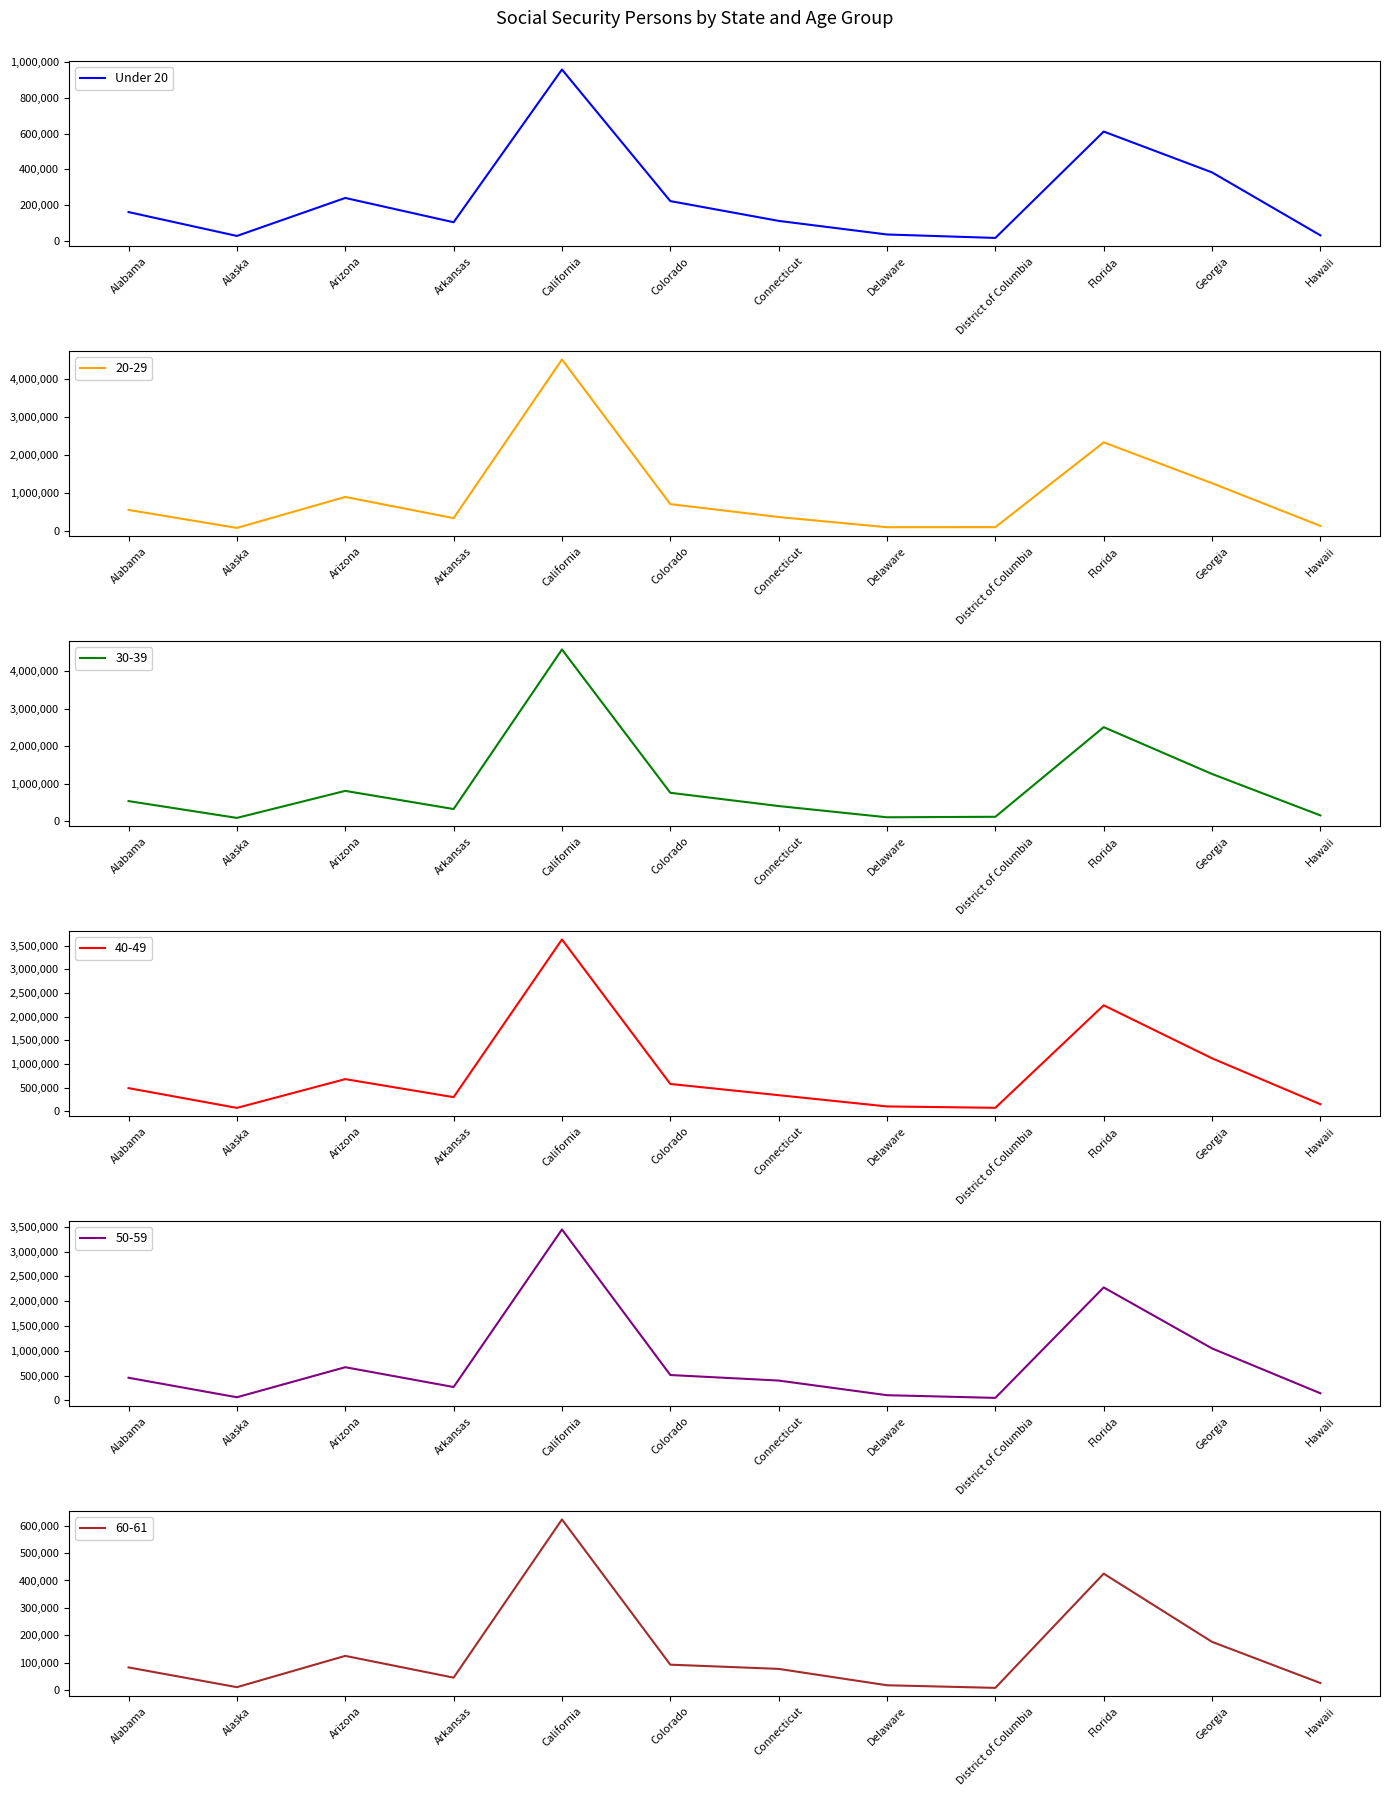

What is the change in value from Colorado to Georgia?

+160163